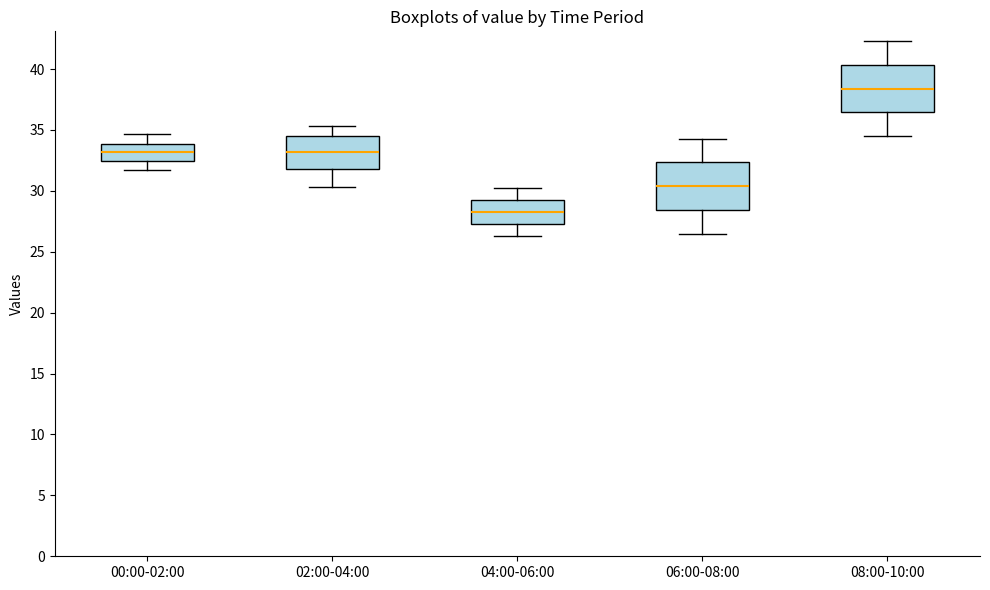

Reading left to right, read every box against the y-axis: the position of its median line, the range the box covers, and the ends of its whiskers. The values are not printed on the chart, so give them approximately, as read against the axis.

00:00-02:00: median 33.0, box 32.5 to 34.0, whiskers 31.5 to 34.5
02:00-04:00: median 33.0, box 32.0 to 34.5, whiskers 30.5 to 35.5
04:00-06:00: median 28.5, box 27.5 to 29.0, whiskers 26.5 to 30.0
06:00-08:00: median 30.5, box 28.5 to 32.5, whiskers 26.5 to 34.5
08:00-10:00: median 38.5, box 36.5 to 40.5, whiskers 34.5 to 42.5